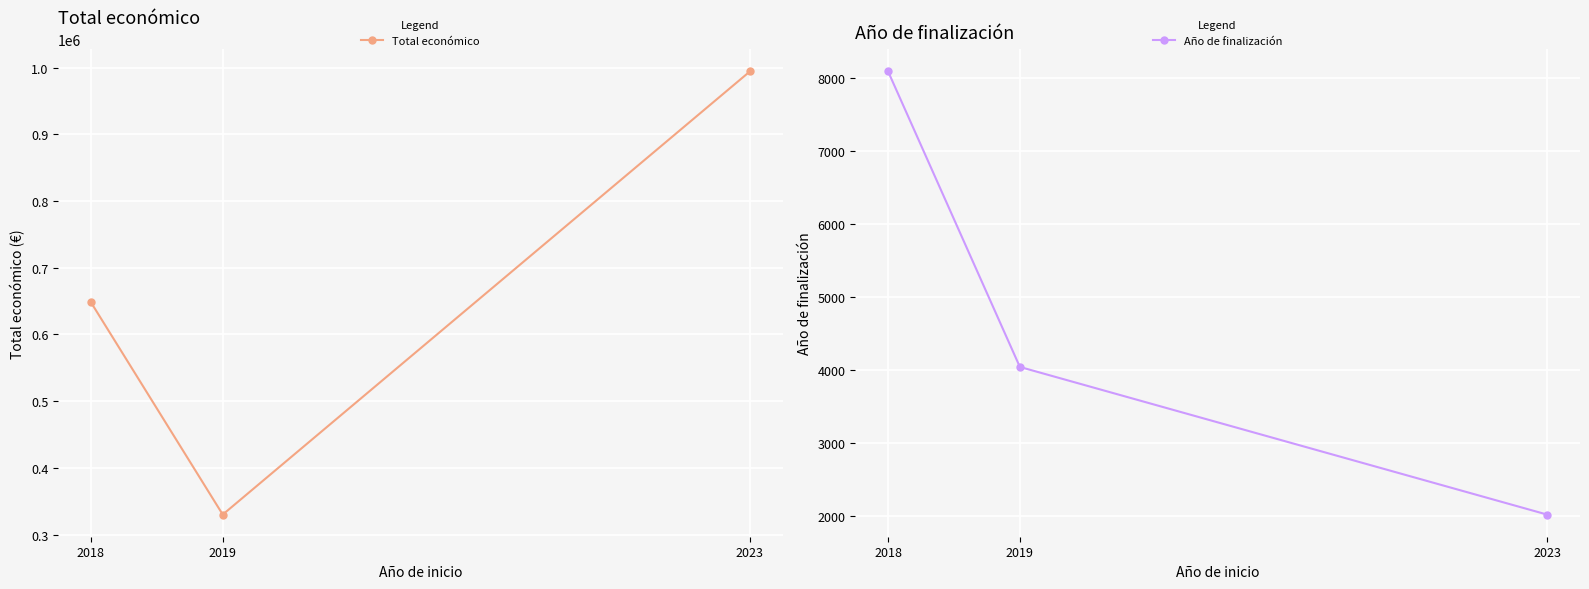

Which label corresponds to the smallest value in the chart?

2023